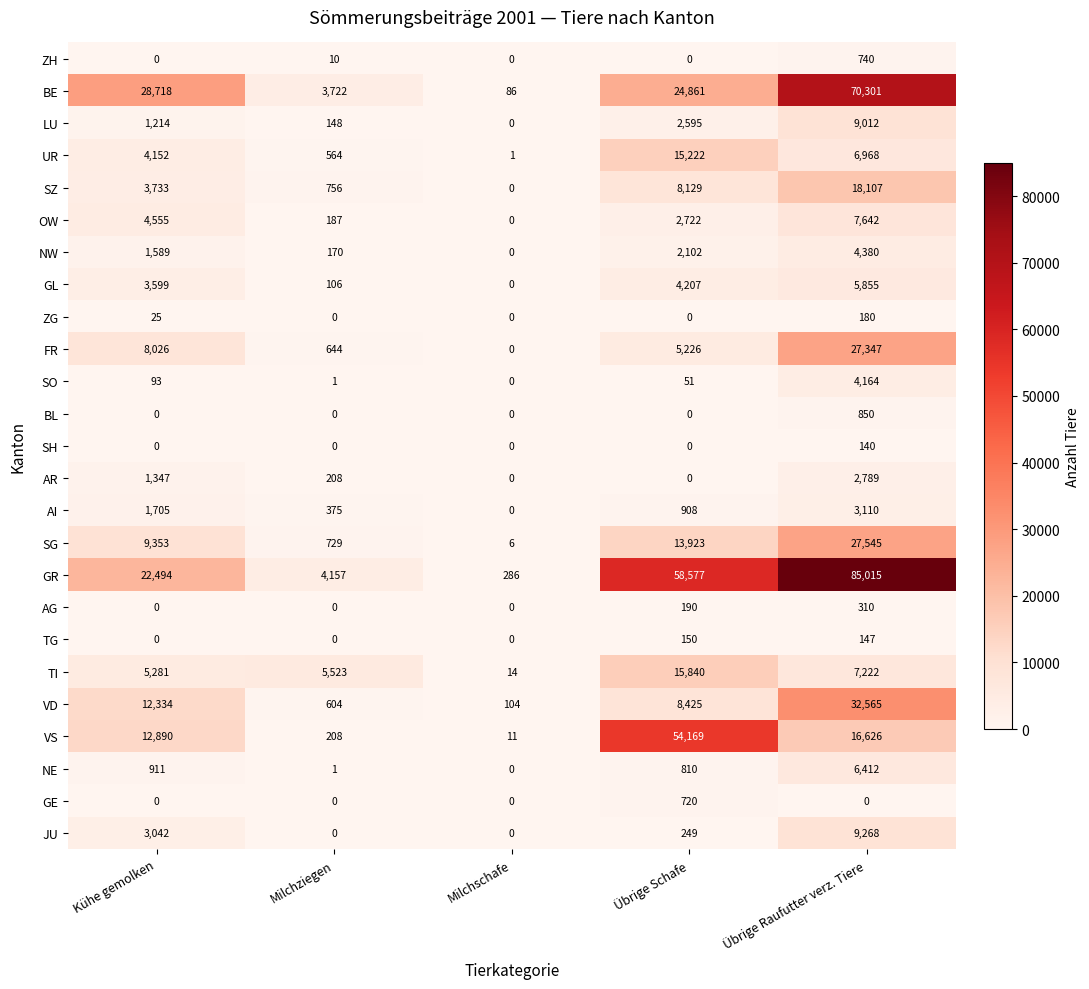

At which category is the sum across all series the highest?

Übrige Raufutter verz. Tiere